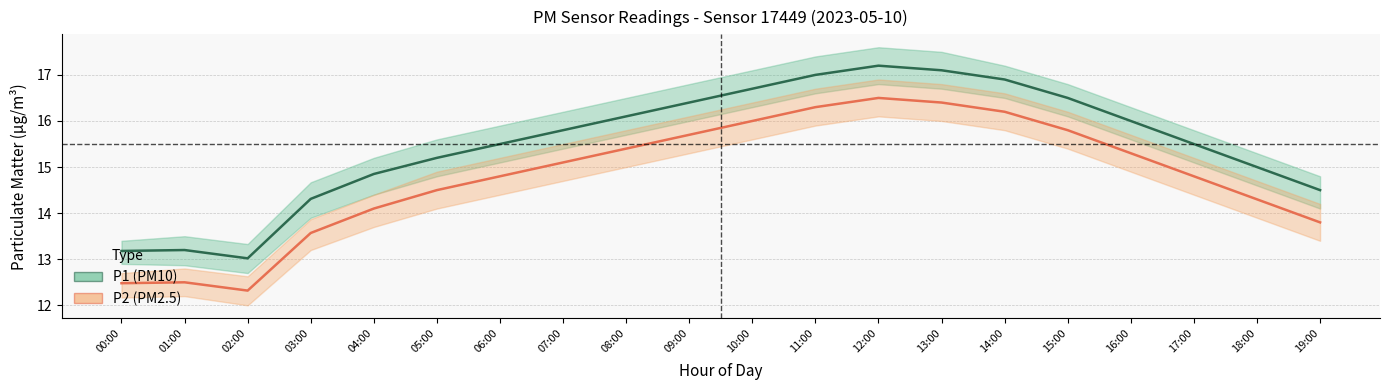

What is the value of the P2 (PM2.5) point at the 6th from the left?

14.5